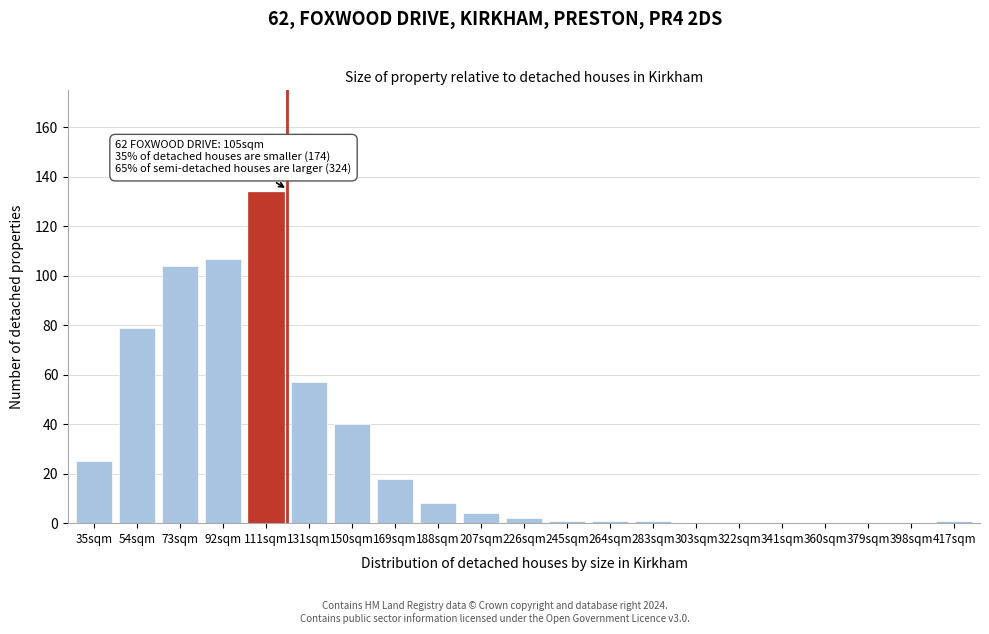

Reading right to left, extract all data points from this chart.

417sqm=1	398sqm=0	379sqm=0	360sqm=0	341sqm=0	322sqm=0	303sqm=0	283sqm=1	264sqm=1	245sqm=1	226sqm=2	207sqm=4	188sqm=8	169sqm=18	150sqm=40	131sqm=57	111sqm=134	92sqm=107	73sqm=104	54sqm=79	35sqm=25